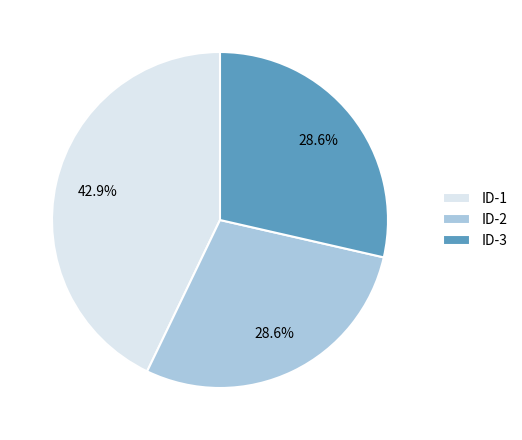

Does any single category account for the majority?

No